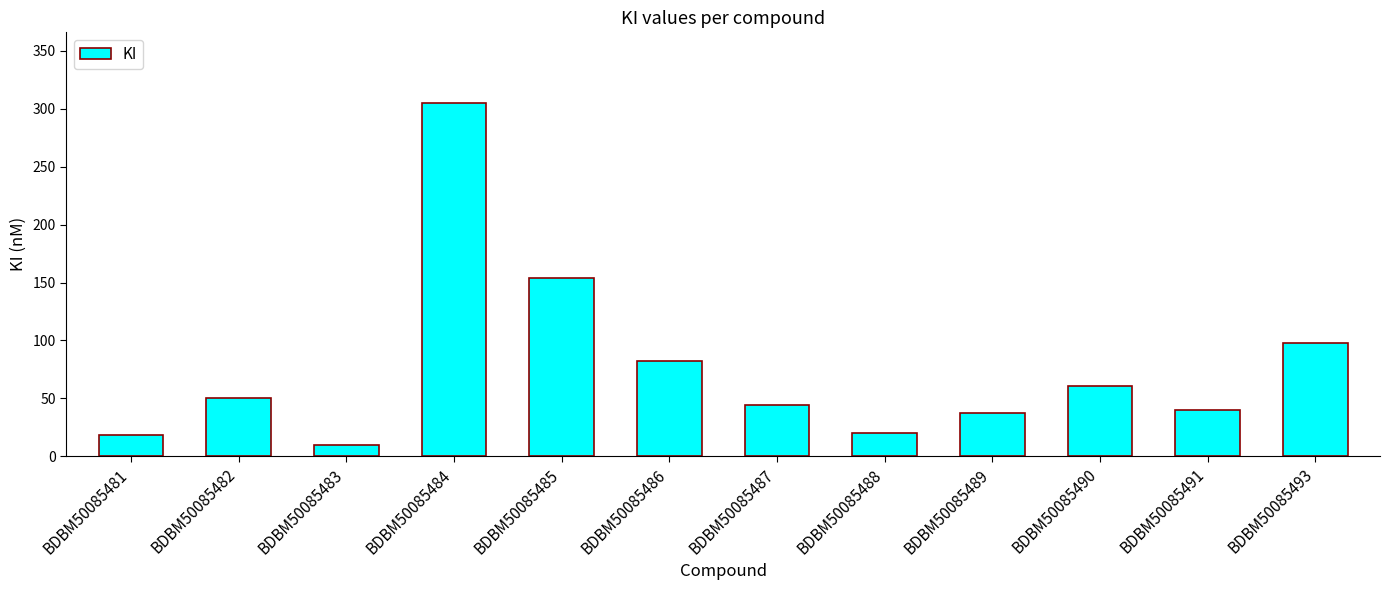

Is it true that the value at BDBM50085481 is 18?

True